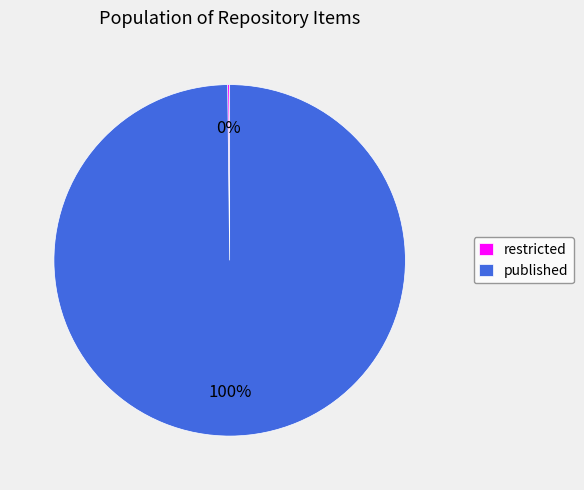

Which category has the biggest portion of the pie?

published